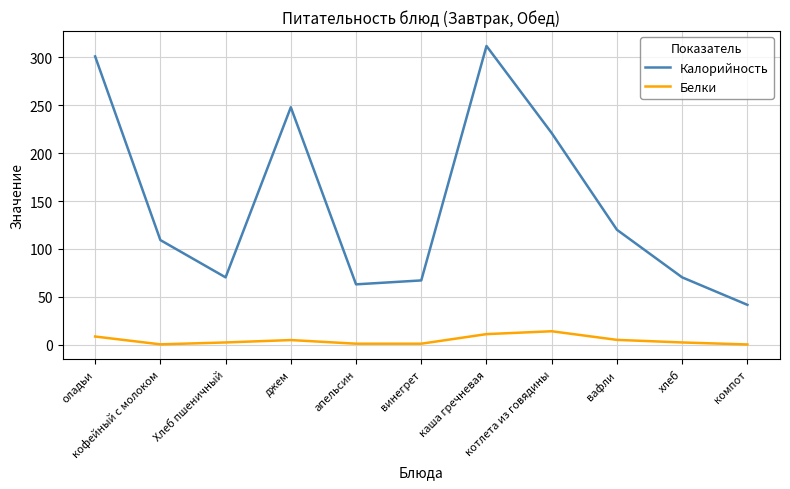

What value does the Калорийность series have at каша гречневая?

312.0